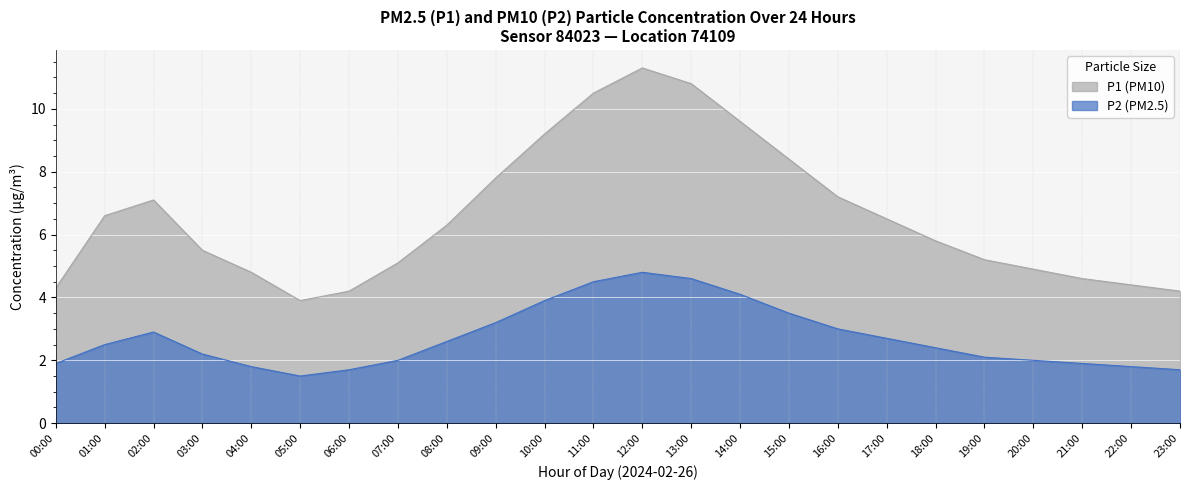

What is the total value across all series at 08:00?

8.9